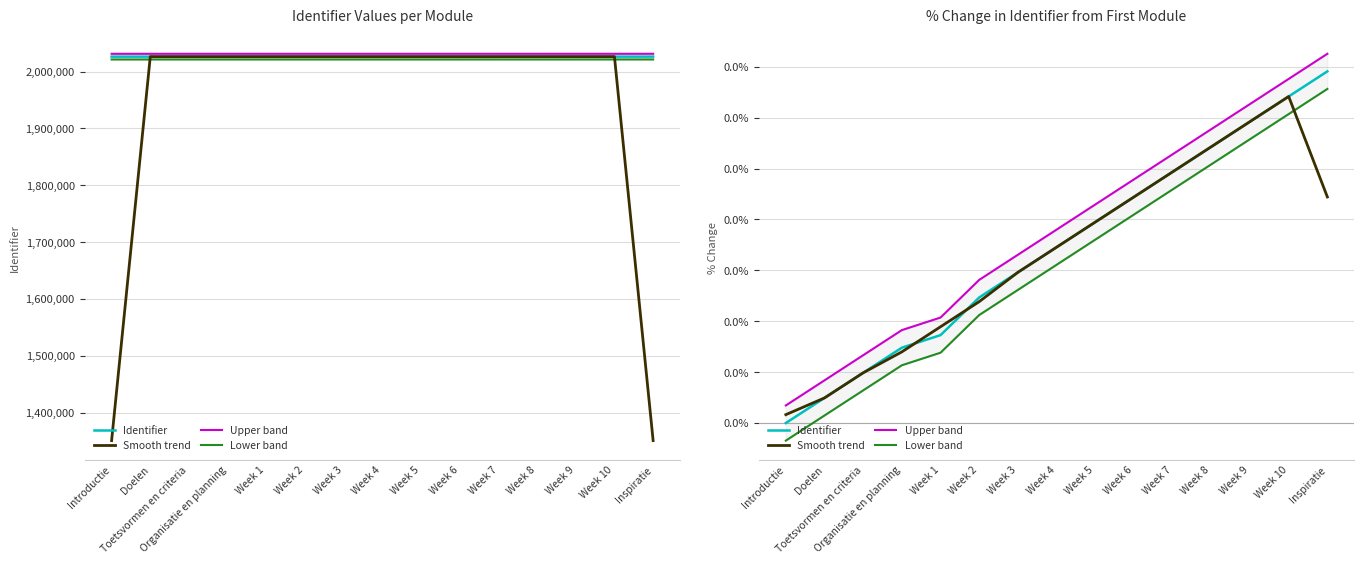

Rank the series at Week 3 from lowest to highest value.

Lower band, Smooth trend, Identifier, Upper band